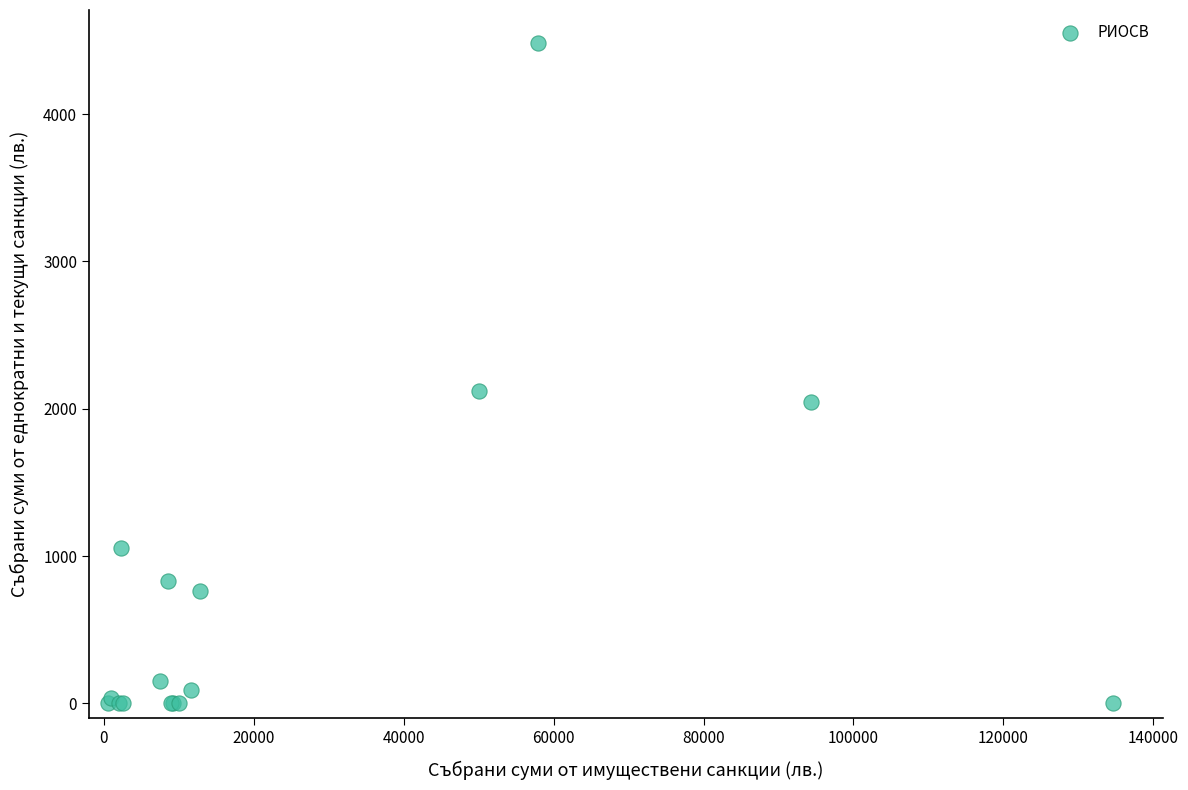

What Y value in the scatter plot is closest to 2241?

2118.9